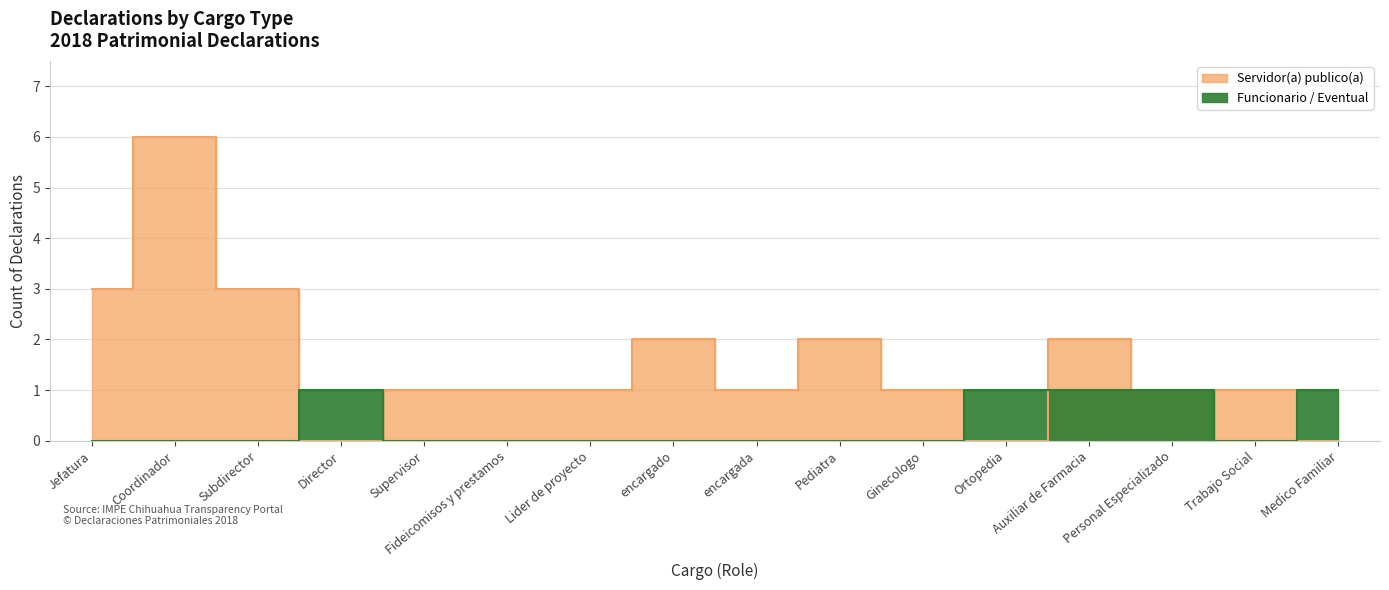

True or false: Servidor(a) publico(a) and Funcionario / Eventual cross at least once.

True